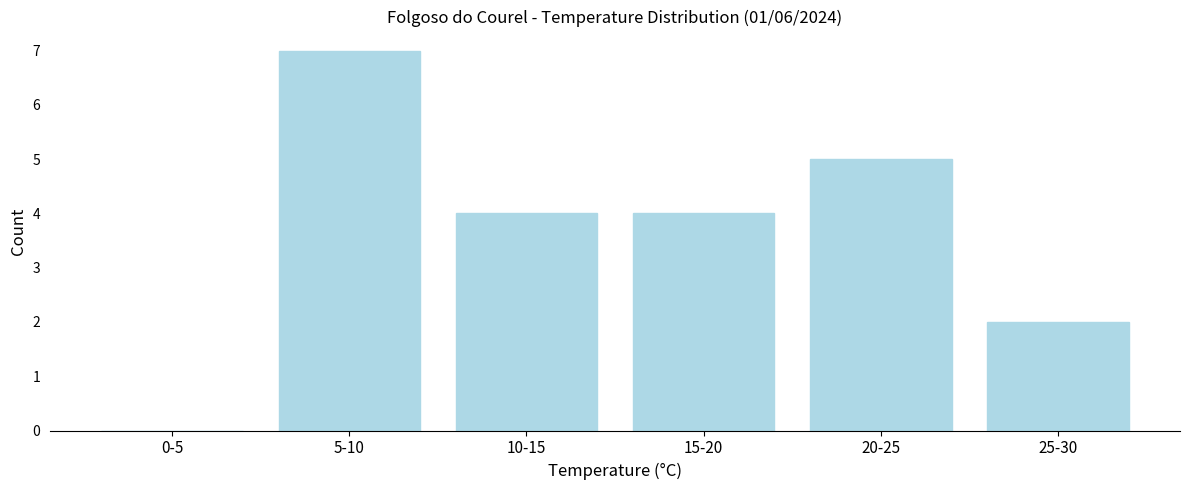

Reading left to right, transcribe all the data shown in this chart.

0-5=0	5-10=7	10-15=4	15-20=4	20-25=5	25-30=2